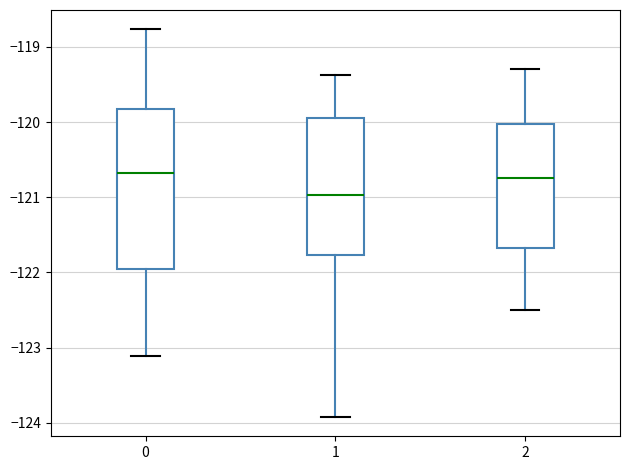

Comparing the boxes themselves (not the whiskers), which one is the tallest?

0